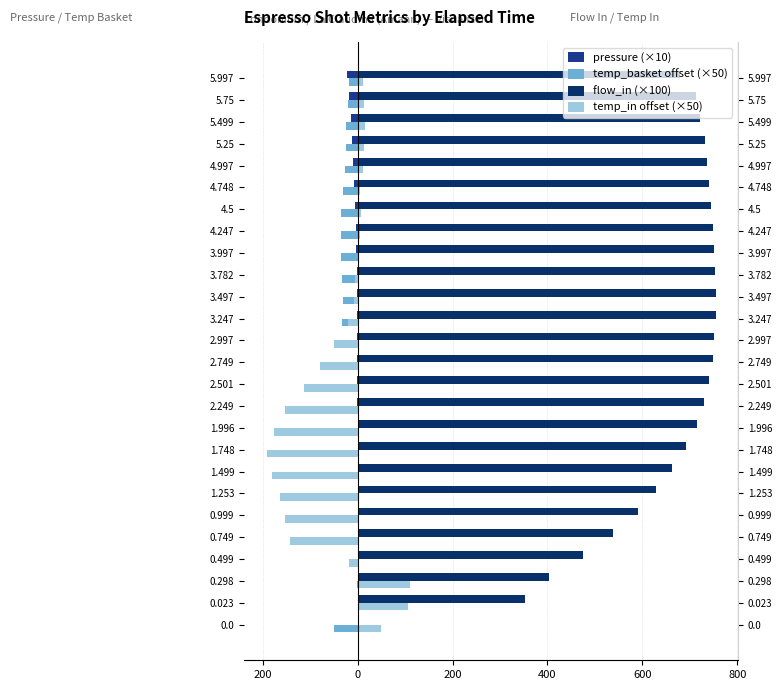

What is the smallest value displayed?

-192.0